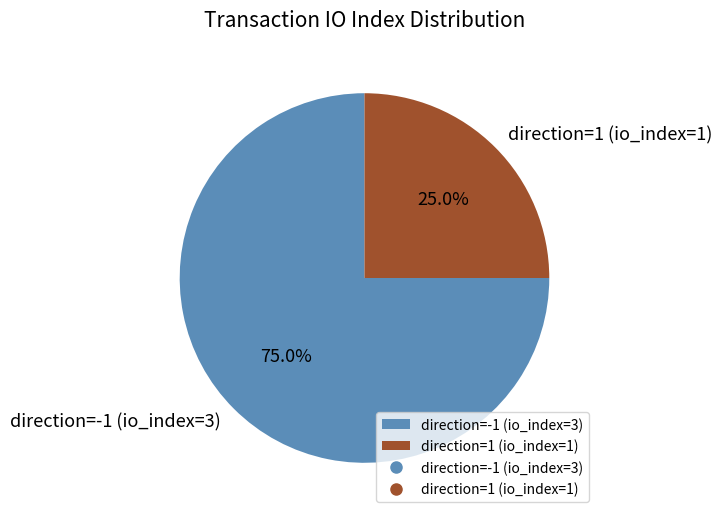

What is the smallest slice in the pie chart?

direction=1 (io_index=1)